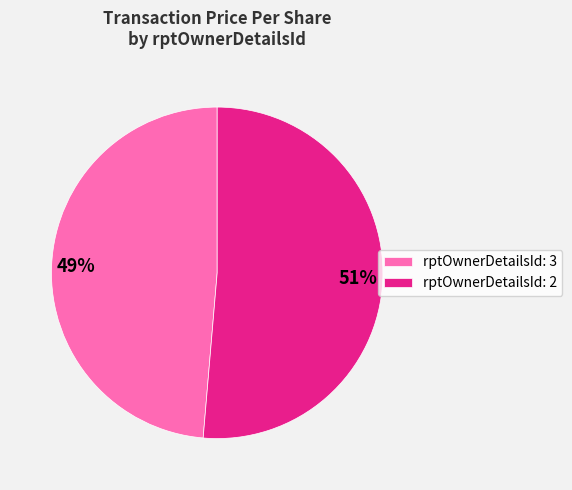

Do rptOwnerDetailsId: 3 and rptOwnerDetailsId: 2 together represent more than half of the pie?

Yes